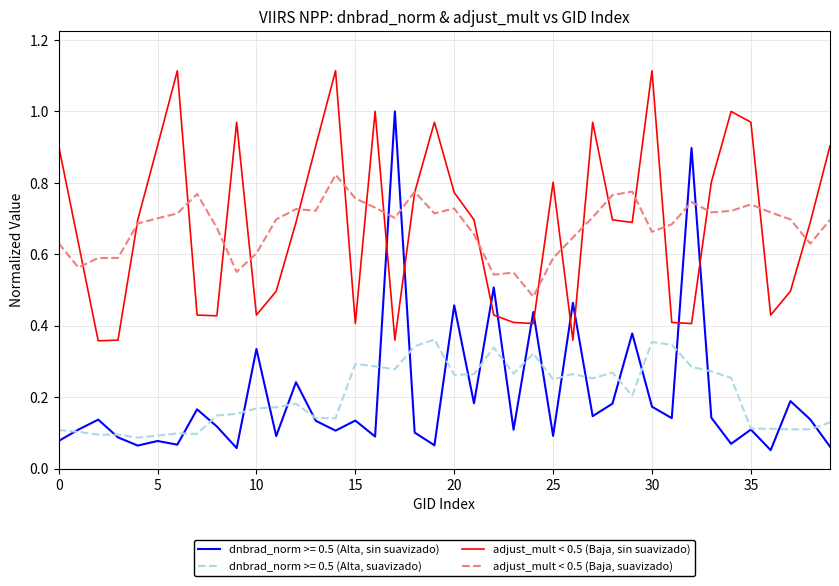

What is the sum of all adjust_mult < 0.5 (Baja, sin suavizado) values?

27.4